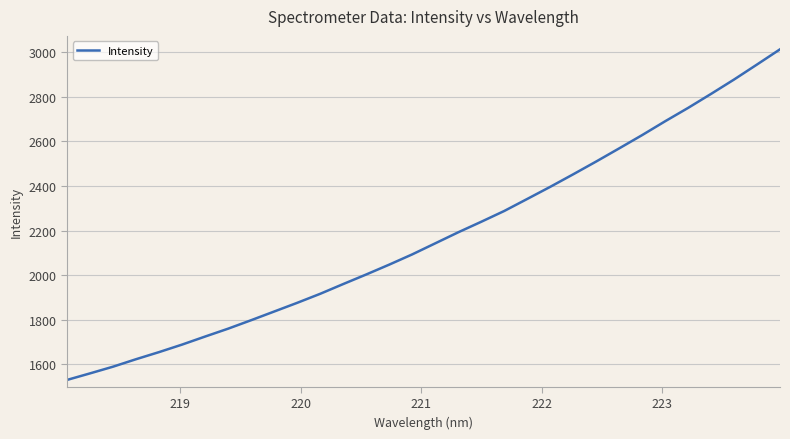

What is the minimum value shown in the chart?

1529.8